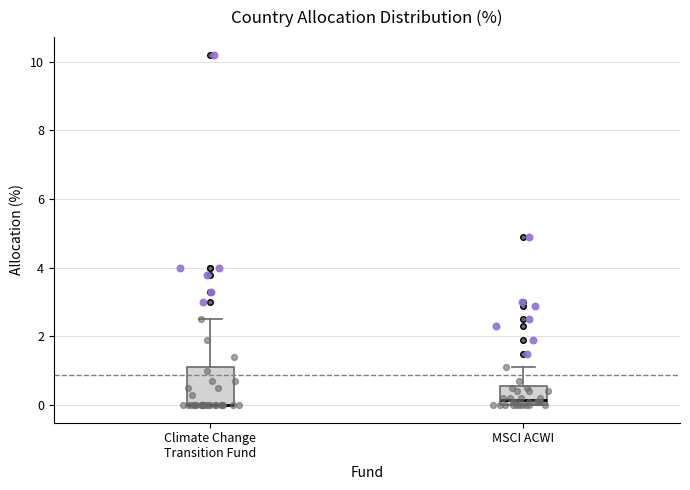

Reading left to right, read every box against the y-axis: the position of its median line, the range the box covers, and the ends of its whiskers. The values are not printed on the chart, so give them approximately, as read against the axis.

Climate Change Transition Fund: median 0.0 (drawn on the box's lower edge), box 0.0 to 1.2, whiskers 0.0 to 2.6
MSCI ACWI: median 0.2, box 0.0 to 0.6, whiskers 0.0 to 1.2